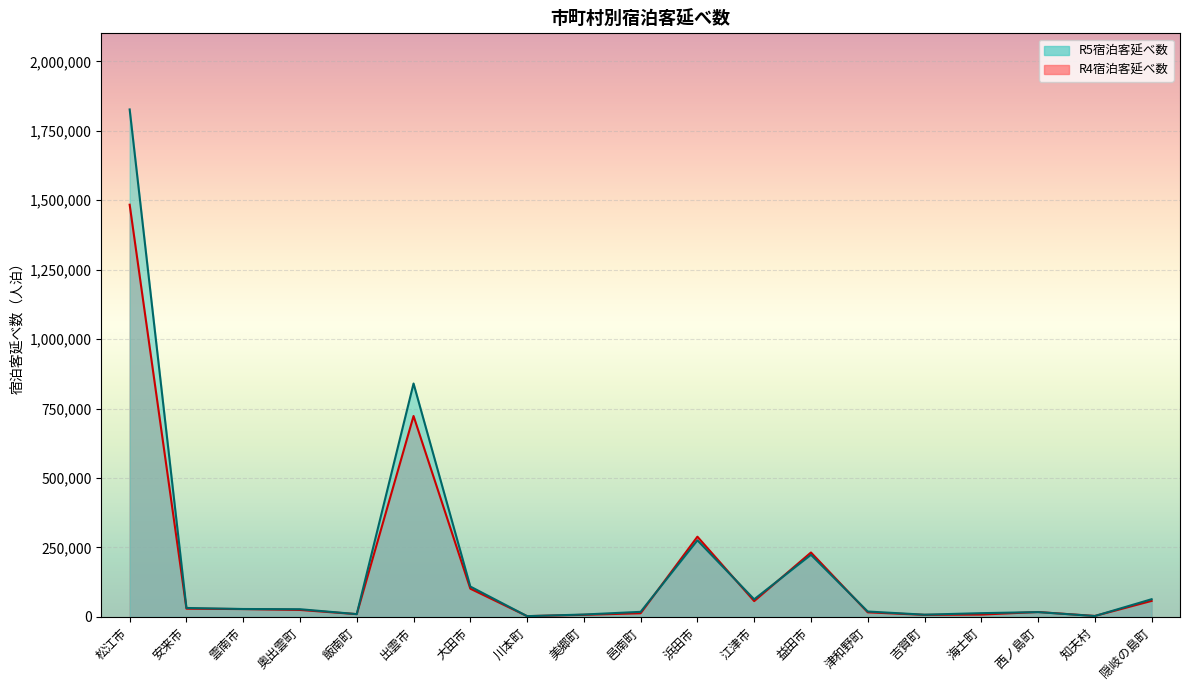

What is the difference between the R4宿泊客延べ数 values at 出雲市 and 津和野町?

706870